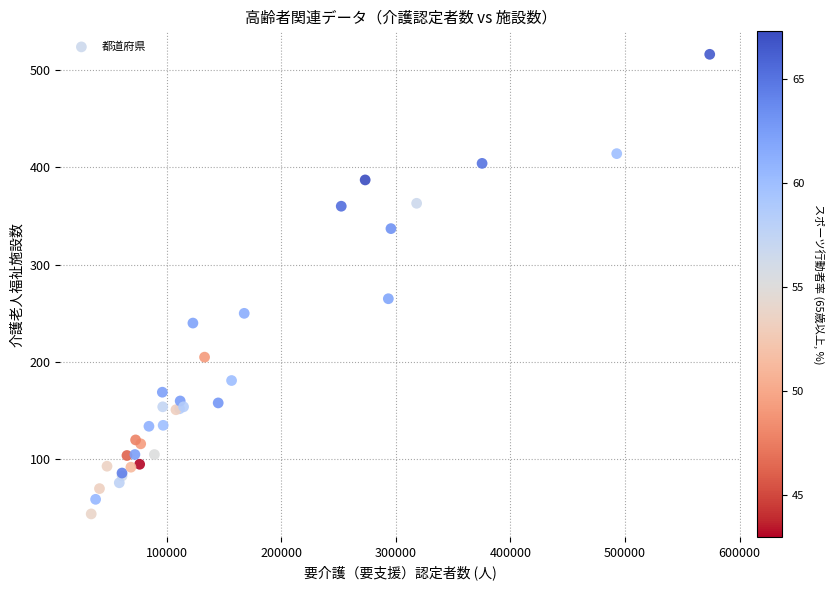

What Y value in the scatter plot is closest to 280?

265